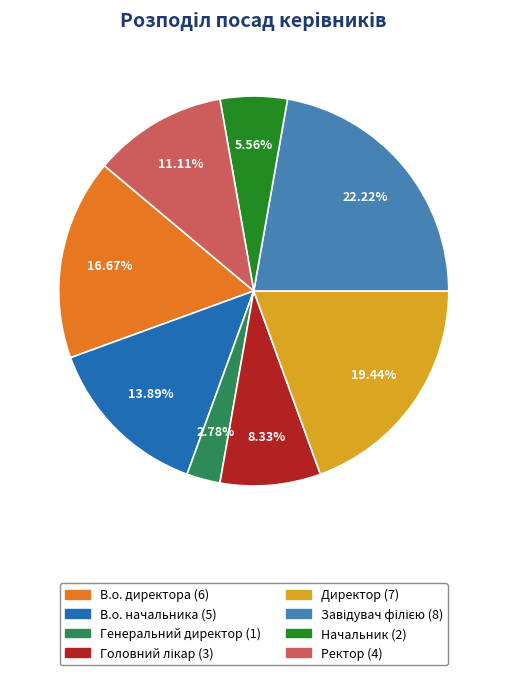

Count the number of slices in the pie.

8